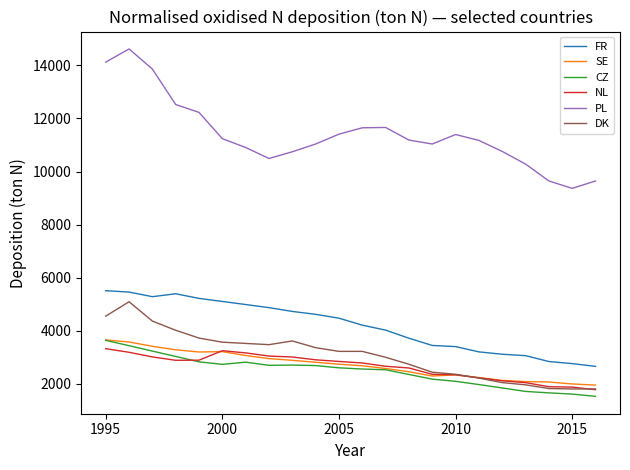

Which series has the widest spread of values?

PL